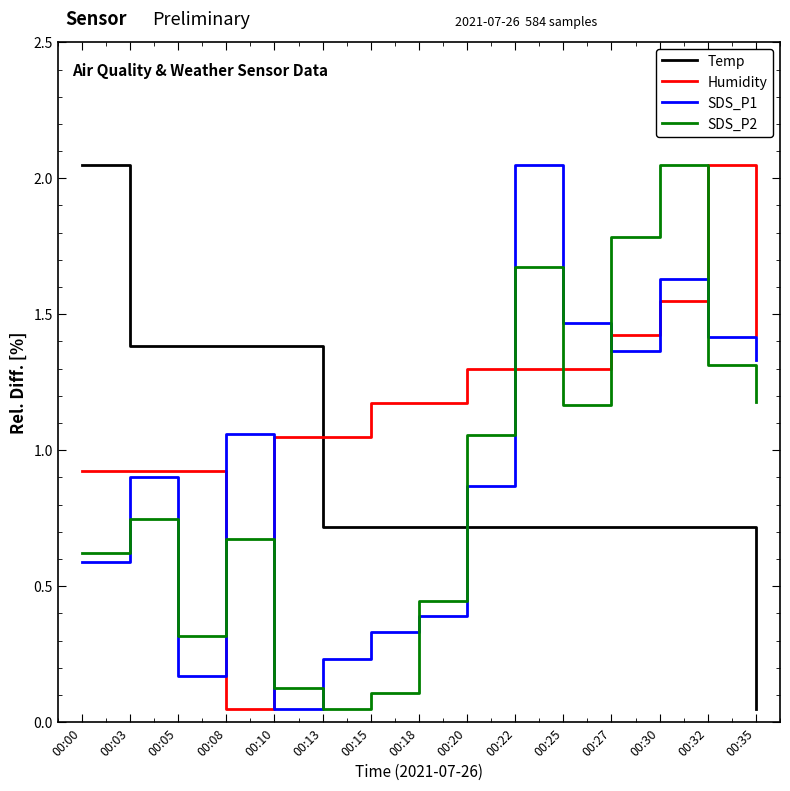

After their last crossing, which series has the higher values: SDS_P2 or Humidity?

Humidity